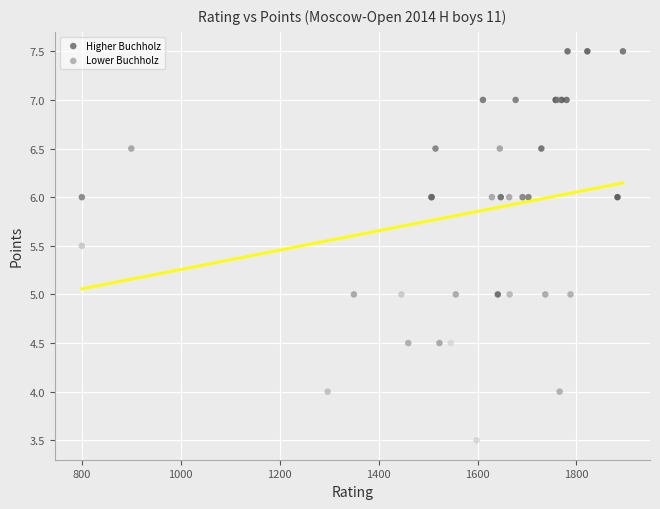

Which series reaches the maximum Y coordinate?

Higher Buchholz